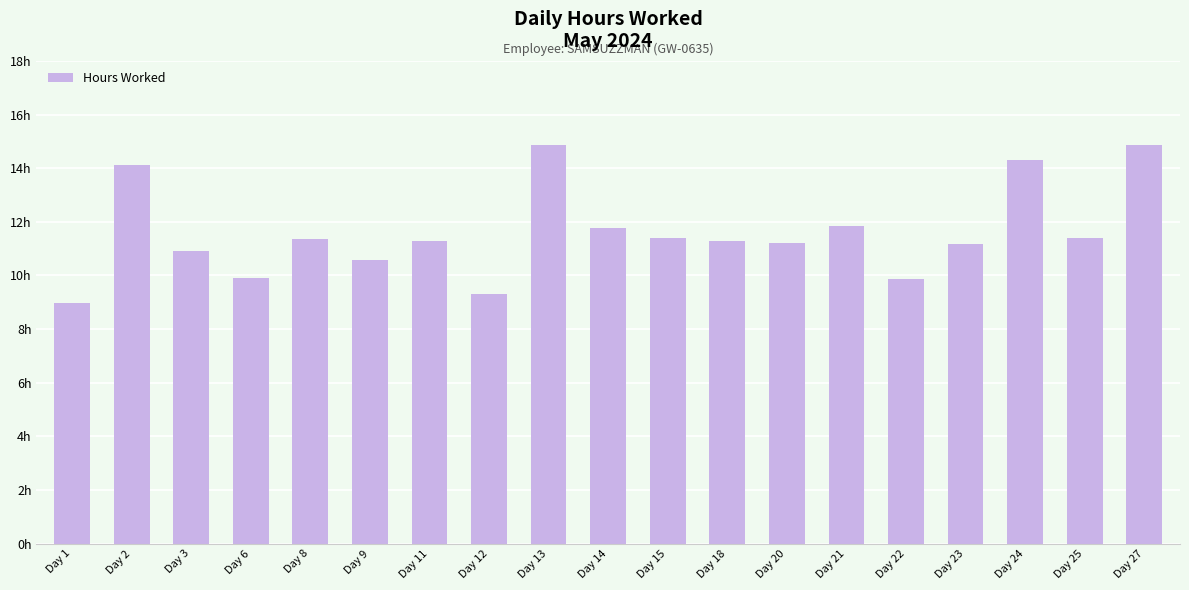

List the labels in order of value, smallest first.

Day 1, Day 12, Day 22, Day 6, Day 9, Day 3, Day 23, Day 20, Day 11, Day 18, Day 8, Day 15, Day 25, Day 14, Day 21, Day 2, Day 24, Day 13, Day 27